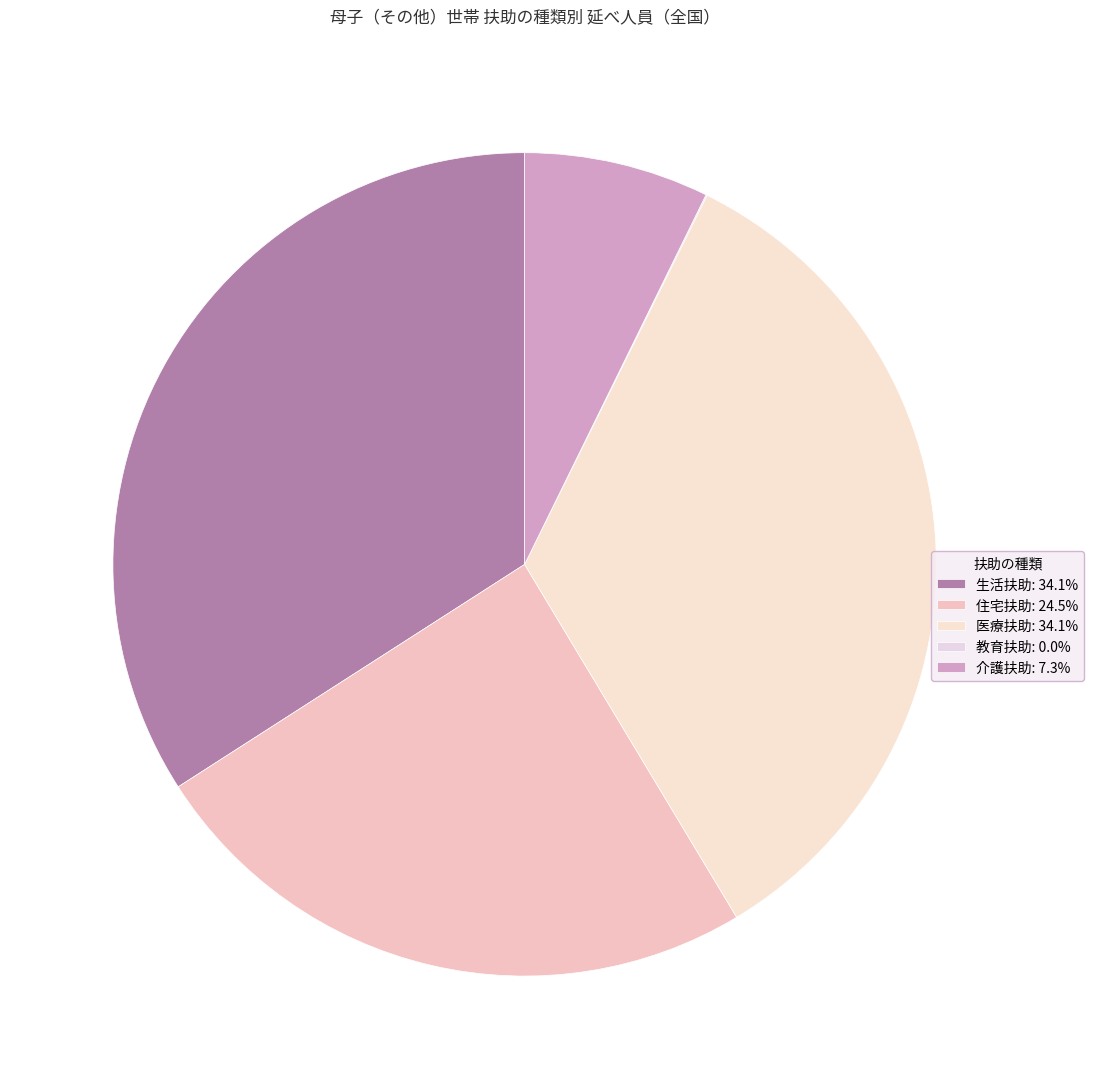

Count the number of slices in the pie.

5